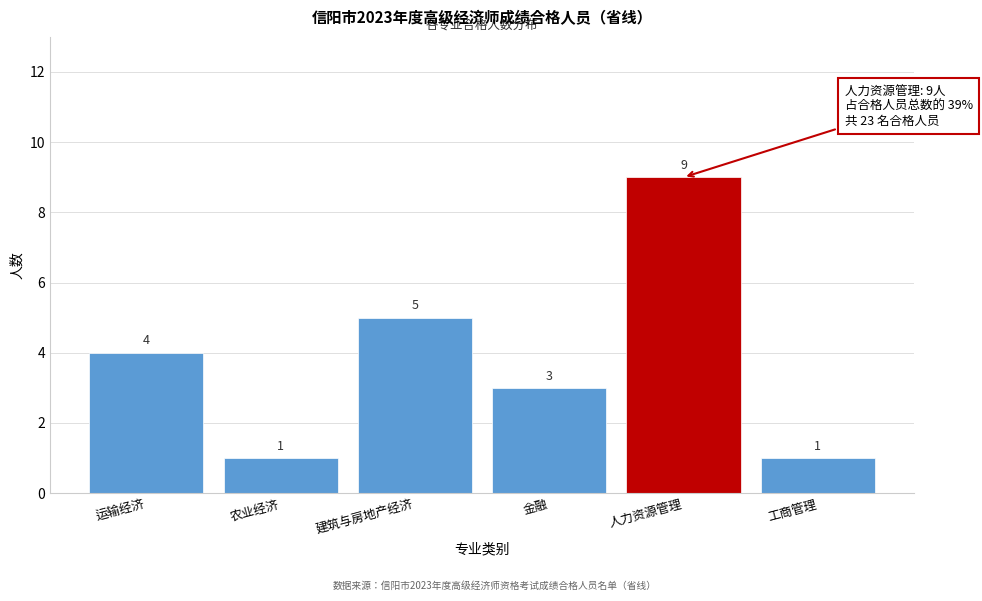

Reading right to left, list all the values displayed in this chart.

1	9	3	5	1	4